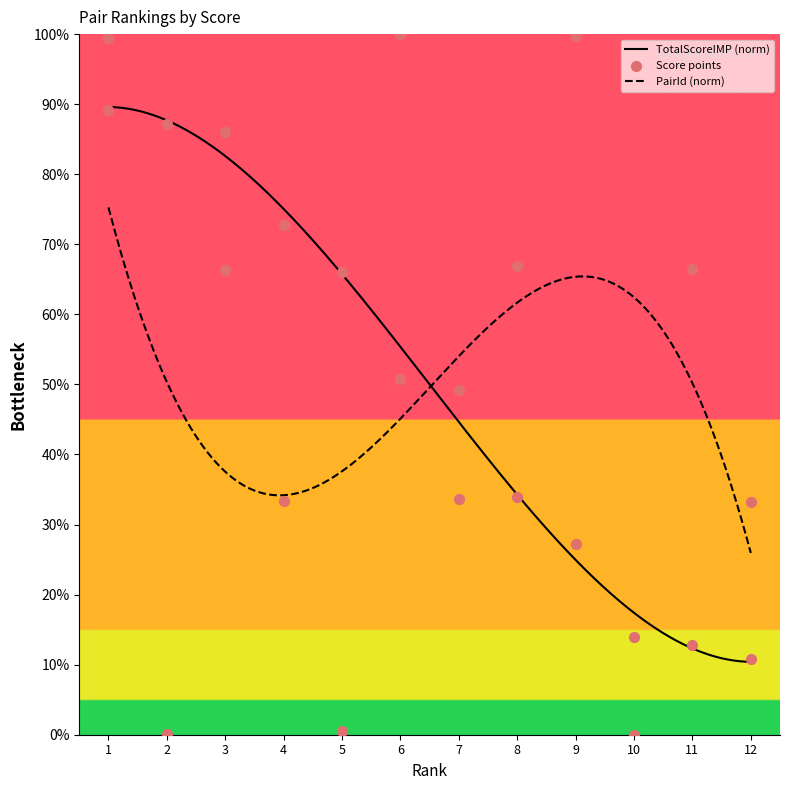

What is the lowest value of the TotalScoreIMP (norm) series?

10.4